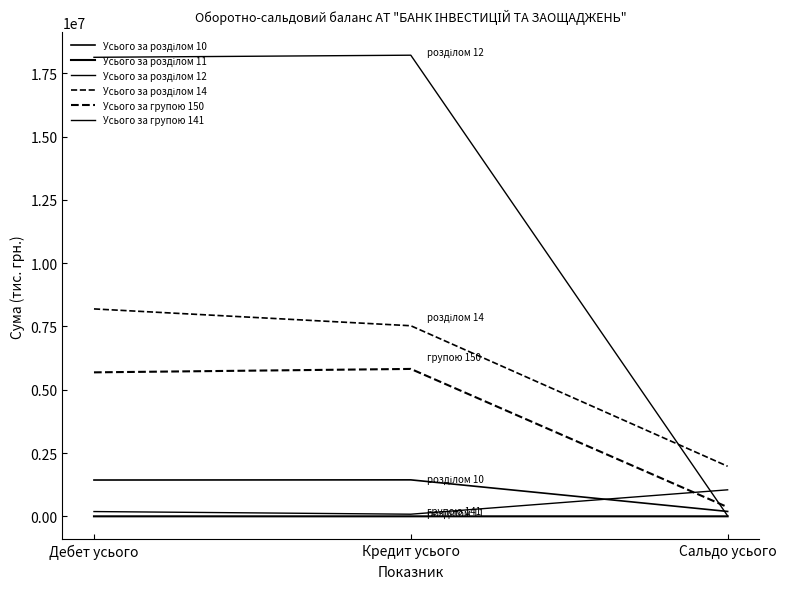

Does the chart have visible grid lines?

No